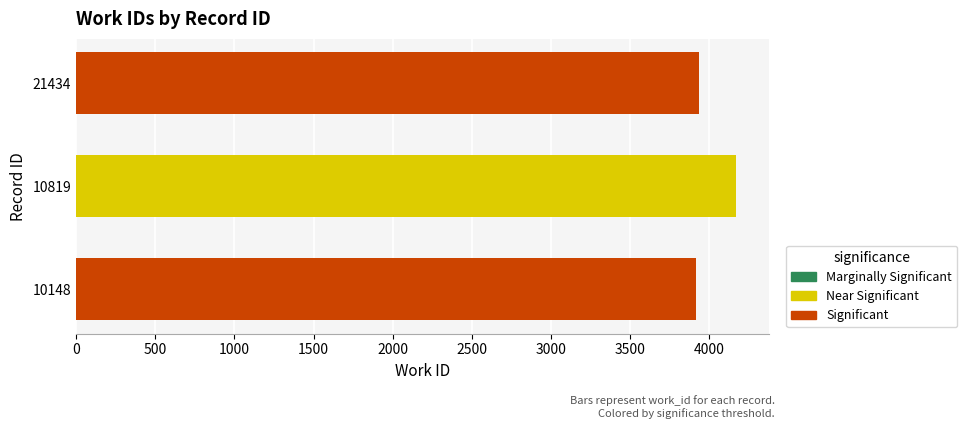

How many data points are less than 3938?

1